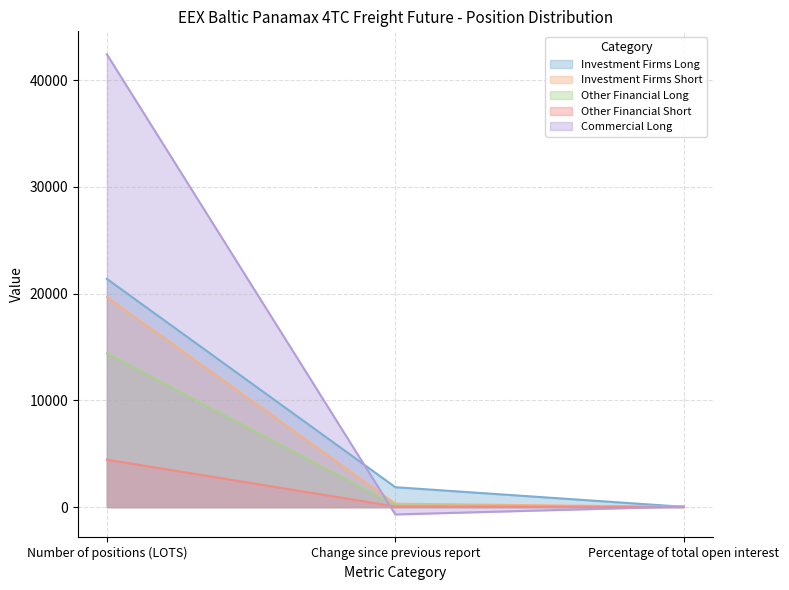

How many values in the Other Financial Short series exceed 60?

1